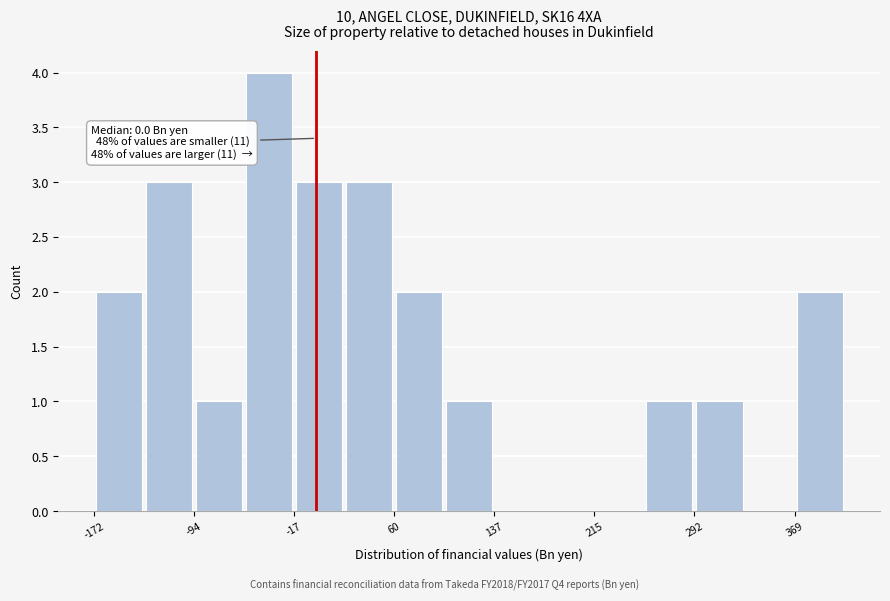

Read against the x-axis, roughly where is the centre of the tallest bar?

-40